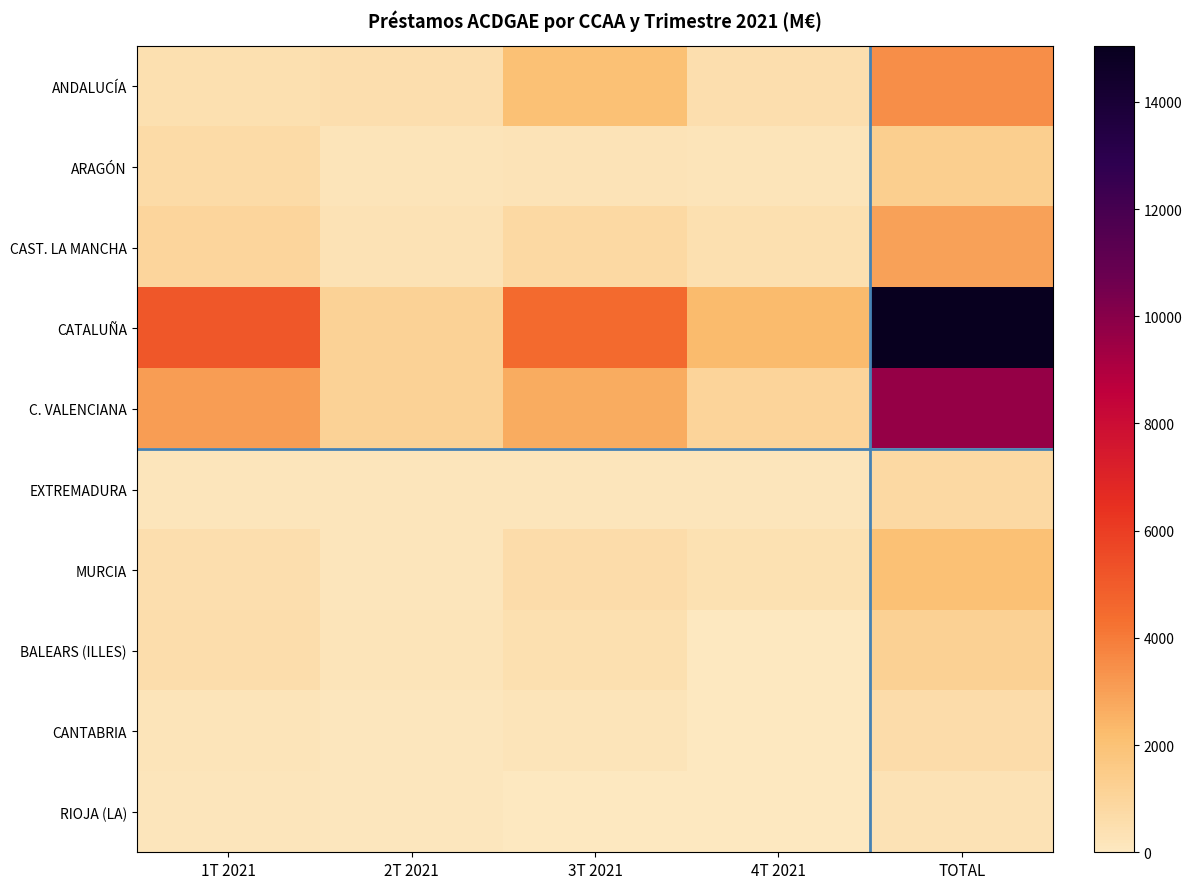

What is the lowest value of the CANTABRIA series?

43.4